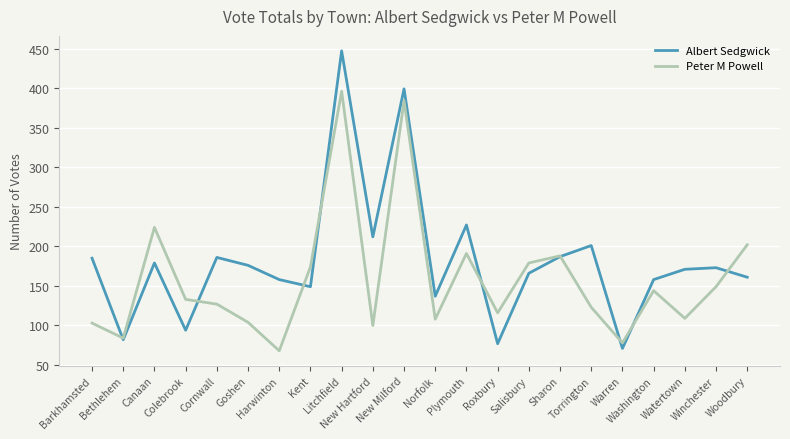

At which category does Peter M Powell reach its first local valley?

Bethlehem